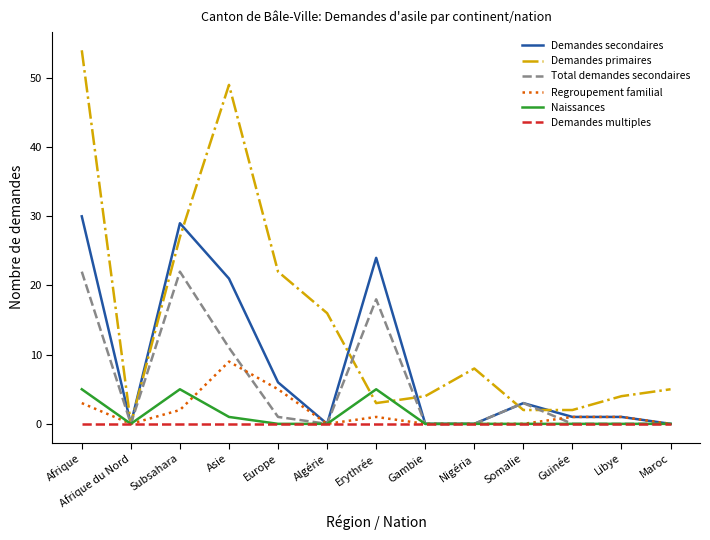

What are all the series names shown in the legend?

Demandes secondaires, Demandes primaires, Total demandes secondaires, Regroupement familial, Naissances, Demandes multiples